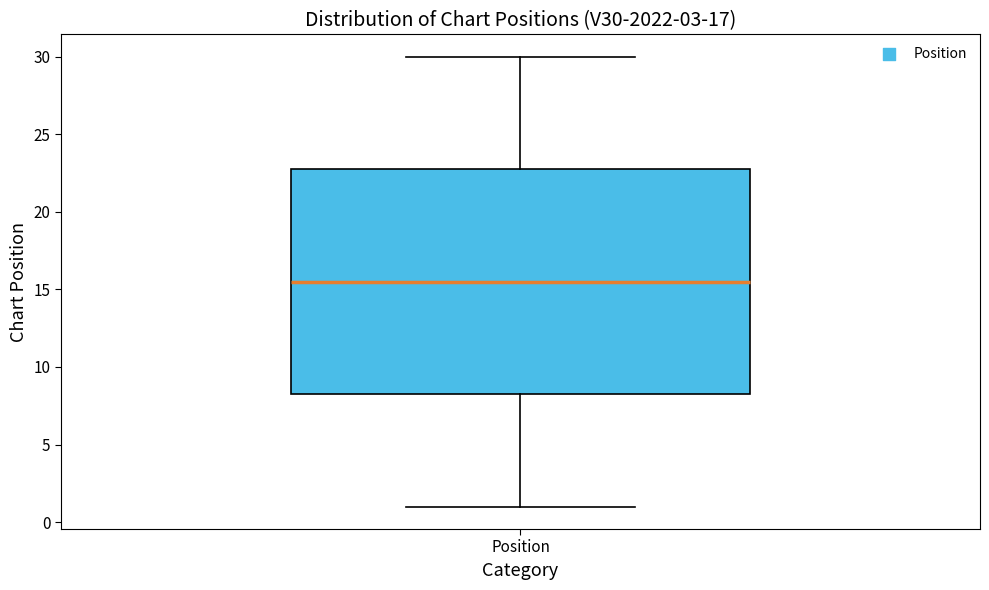

Where is the upper edge of the box for Position on the y-axis? The values are not printed on the chart, so give them approximately, as read against the axis.

23.0